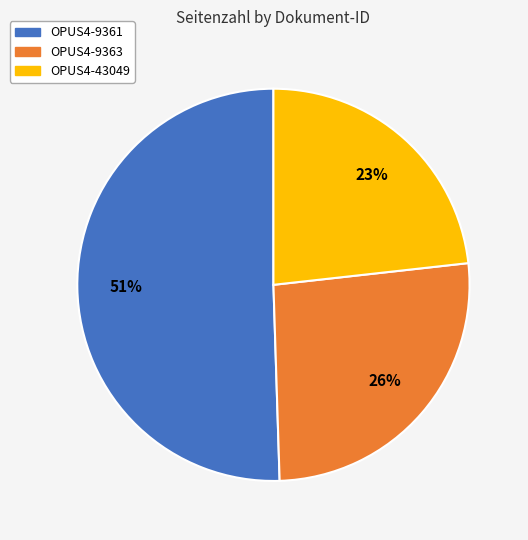

How many segments does this pie chart have?

3